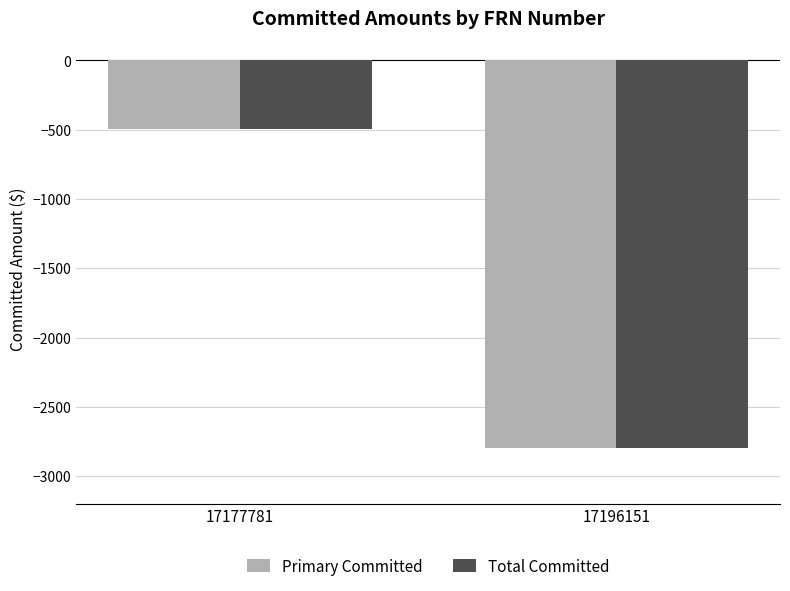

How many data points in Total Committed are less than -496?

1